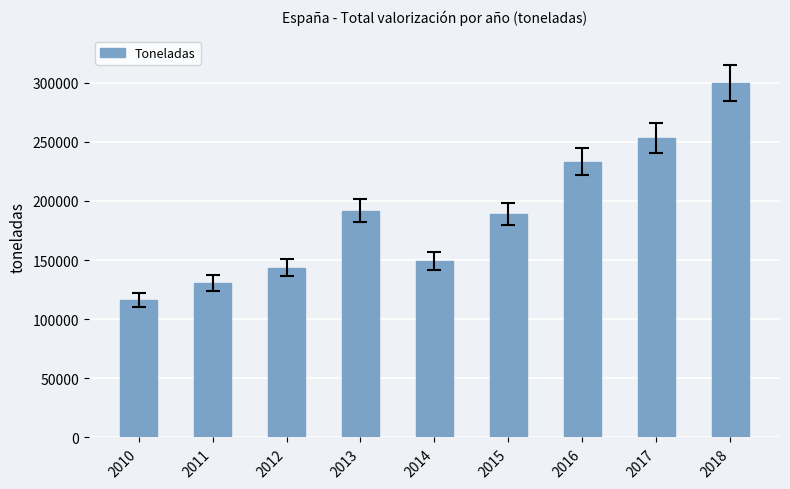

How many data points does each series have?

9